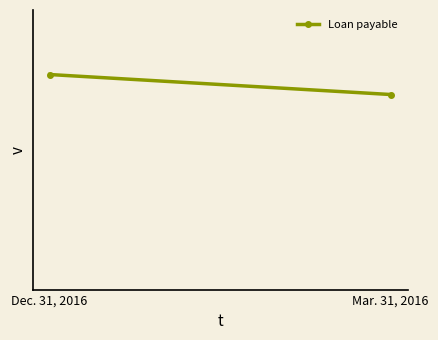

Rank the categories by value from highest to lowest.

Dec. 31, 2016, Mar. 31, 2016